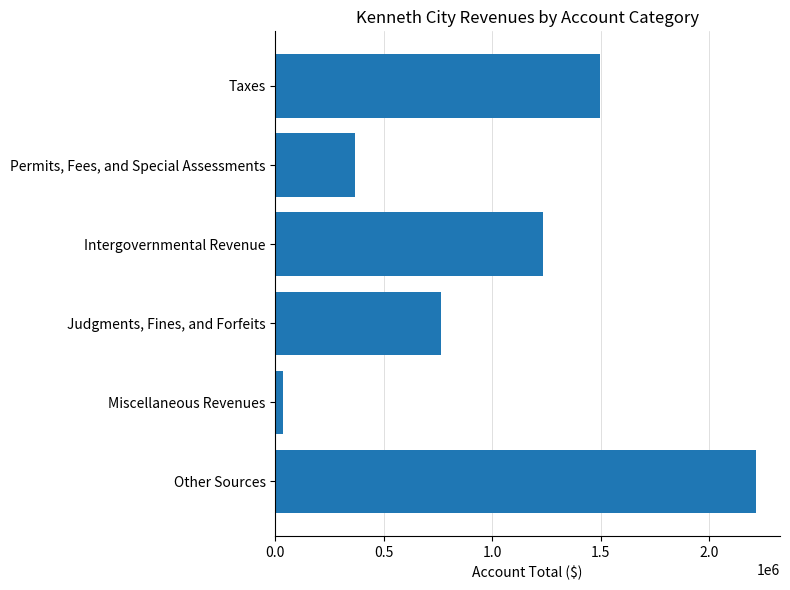

List the labels in order of value, smallest first.

Miscellaneous Revenues, Permits, Fees, and Special Assessments, Judgments, Fines, and Forfeits, Intergovernmental Revenue, Taxes, Other Sources